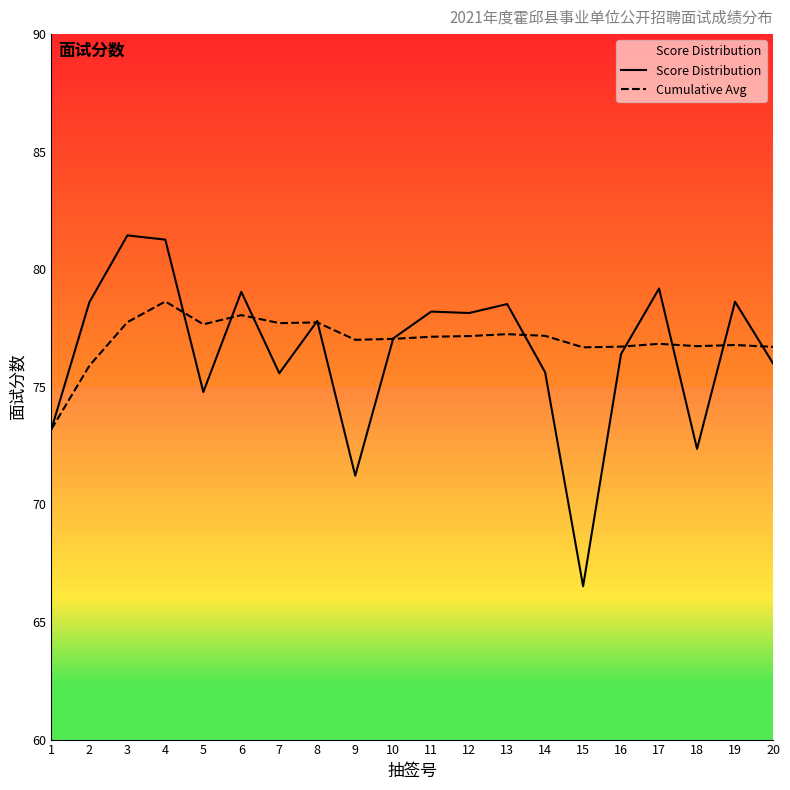

How many data points in Cumulative Avg are above 77?

11